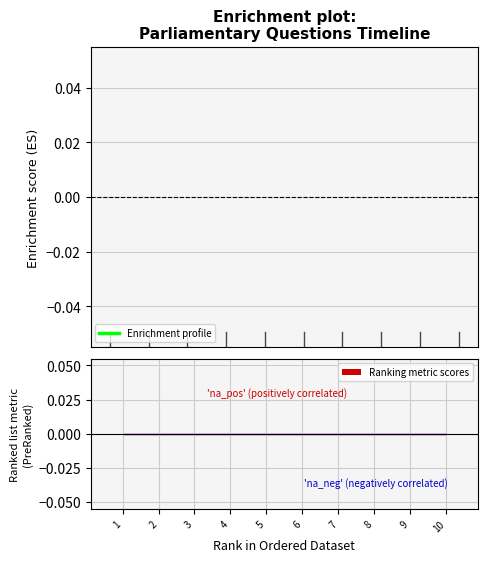

Are the bars grouped side by side (vs. stacked)?

Yes